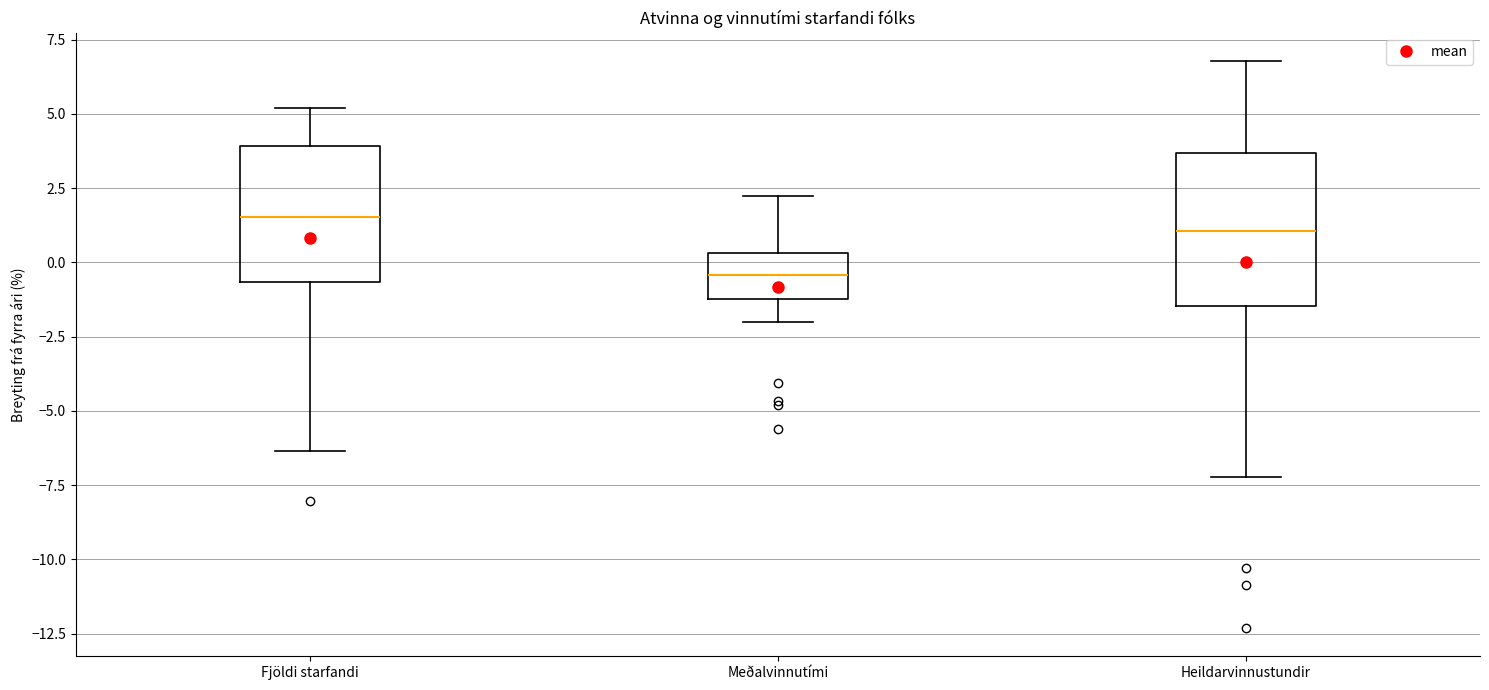

Which box's median line is the lowest?

Meðalvinnutími